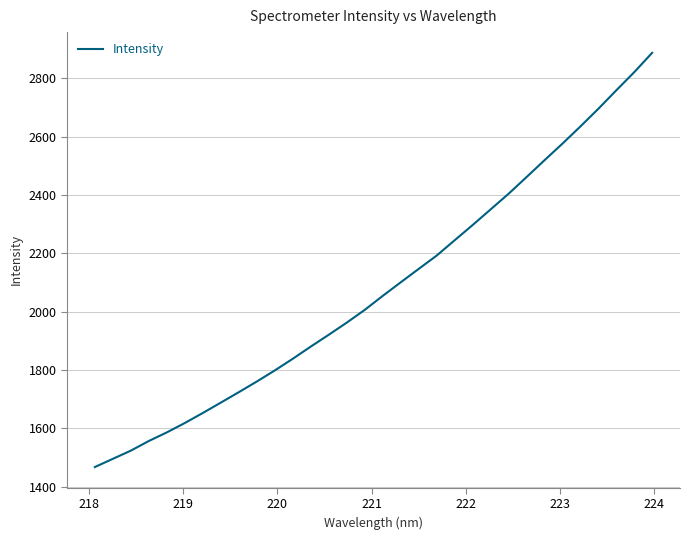

What is the smallest value displayed?

1467.0